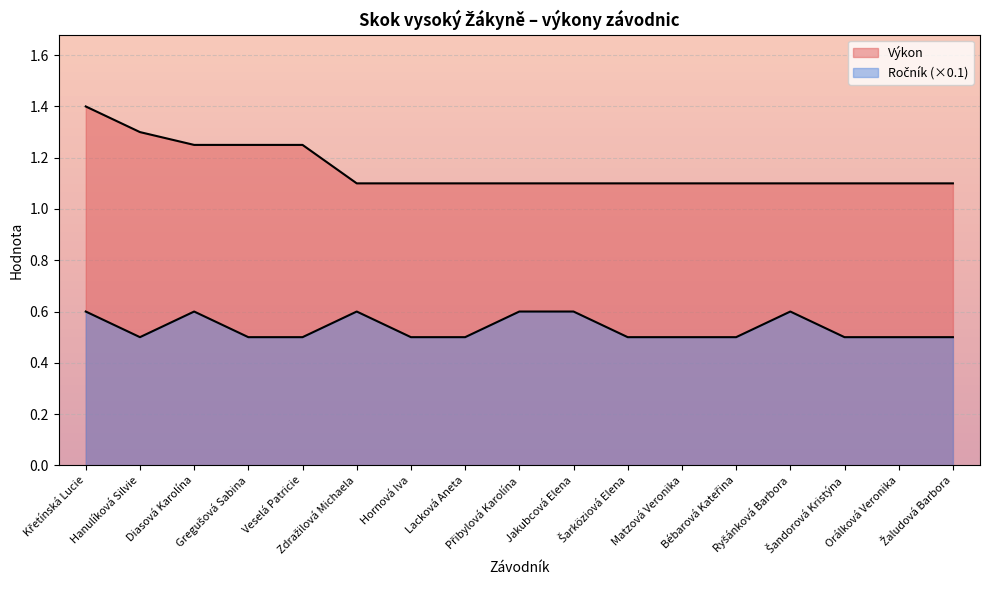

Reading right to left, list all the values displayed in this chart.

Výkon: Žaludová Barbora=1.1	Orálková Veronika=1.1	Šandorová Kristýna=1.1	Ryšánková Barbora=1.1	Bébarová Kateřina=1.1	Matzová Veronika=1.1	Šarköziová Elena=1.1	Jakubcová Elena=1.1	Přibylová Karolína=1.1	Lacková Aneta=1.1	Hornová Iva=1.1	Zdražilová Michaela=1.1	Veselá Patricie=1.2	Gregušová Sabina=1.2	Diasová Karolína=1.2	Hanulíková Silvie=1.3	Křetínská Lucie=1.4
Ročník: Žaludová Barbora=0.5	Orálková Veronika=0.5	Šandorová Kristýna=0.5	Ryšánková Barbora=0.6	Bébarová Kateřina=0.5	Matzová Veronika=0.5	Šarköziová Elena=0.5	Jakubcová Elena=0.6	Přibylová Karolína=0.6	Lacková Aneta=0.5	Hornová Iva=0.5	Zdražilová Michaela=0.6	Veselá Patricie=0.5	Gregušová Sabina=0.5	Diasová Karolína=0.6	Hanulíková Silvie=0.5	Křetínská Lucie=0.6